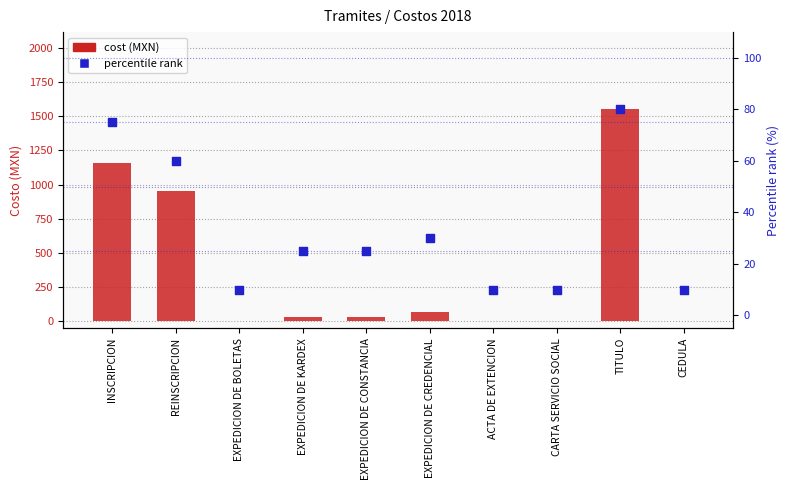

At how many categories does at least one series exceed 1389?

1